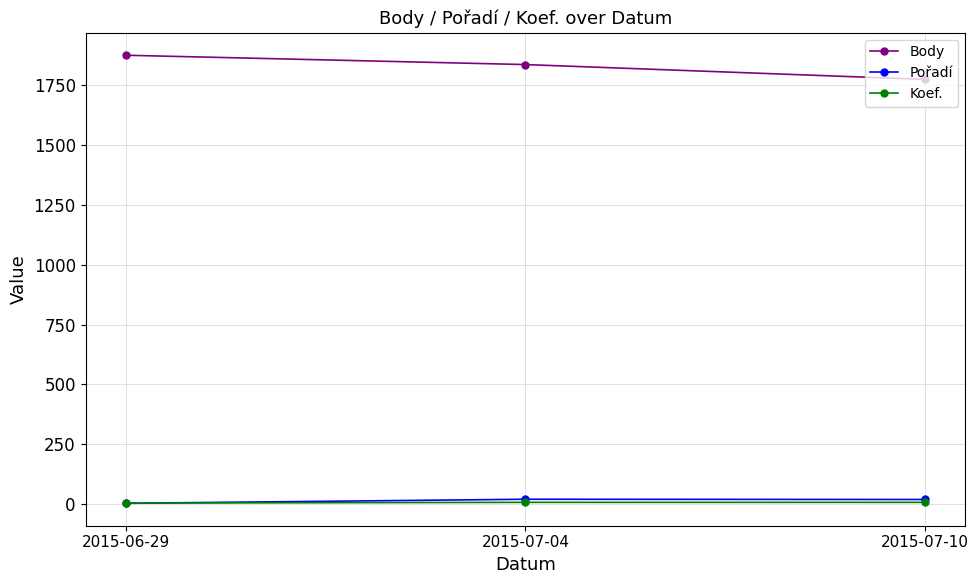

What is the difference between the Pořadí values at 2015-07-10 and 2015-07-04?

1